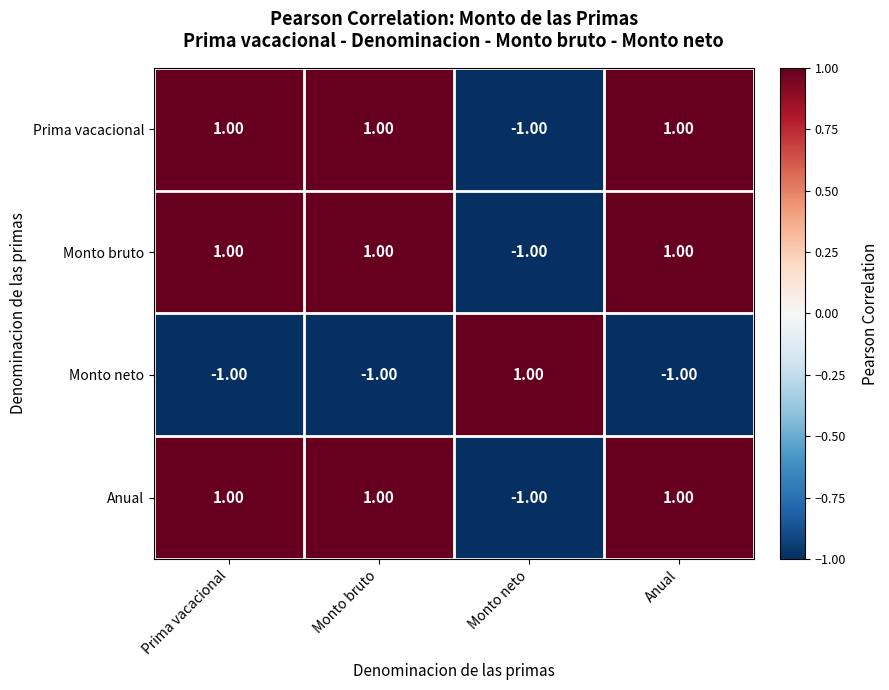

Is the value of Monto neto at Monto neto greater than the value of Monto bruto at Monto neto?

Yes